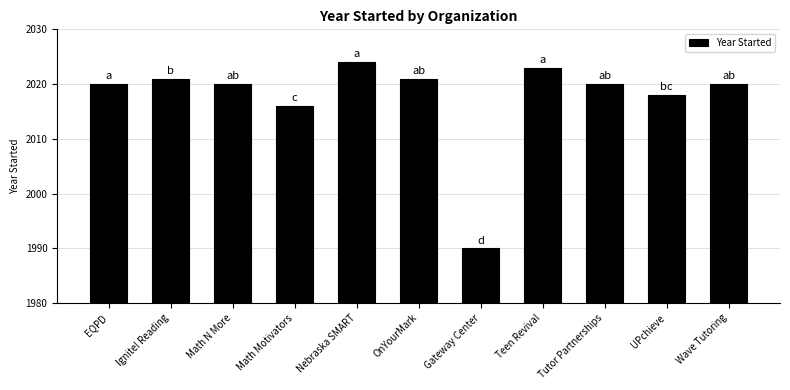

What position from the left is Tutor Partnerships?

9